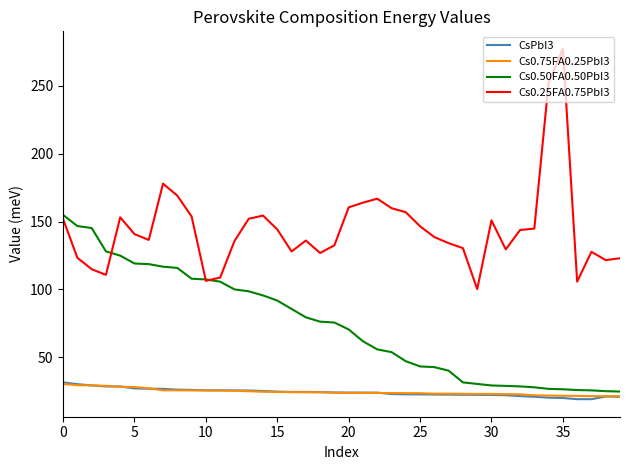

What is the maximum value for CsPbI3?

31.6